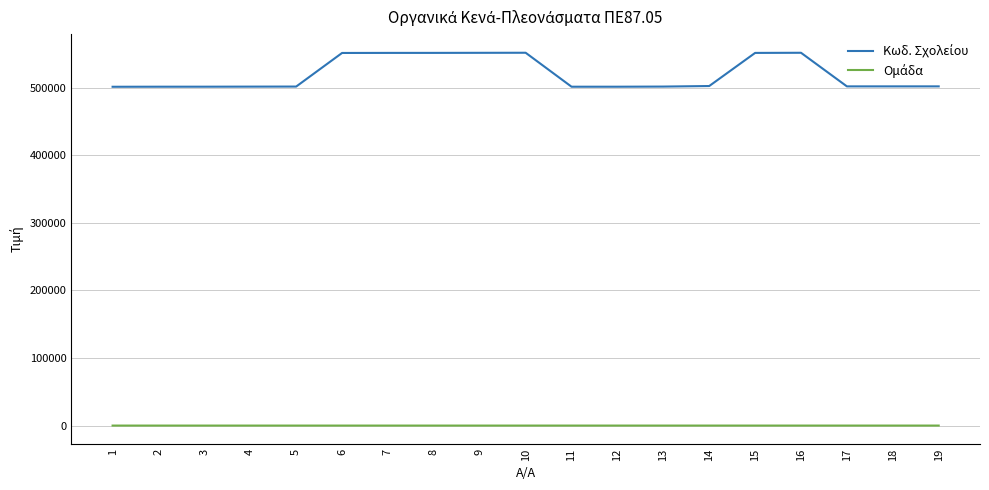

What is the difference between the highest and lowest values at 17?

501677